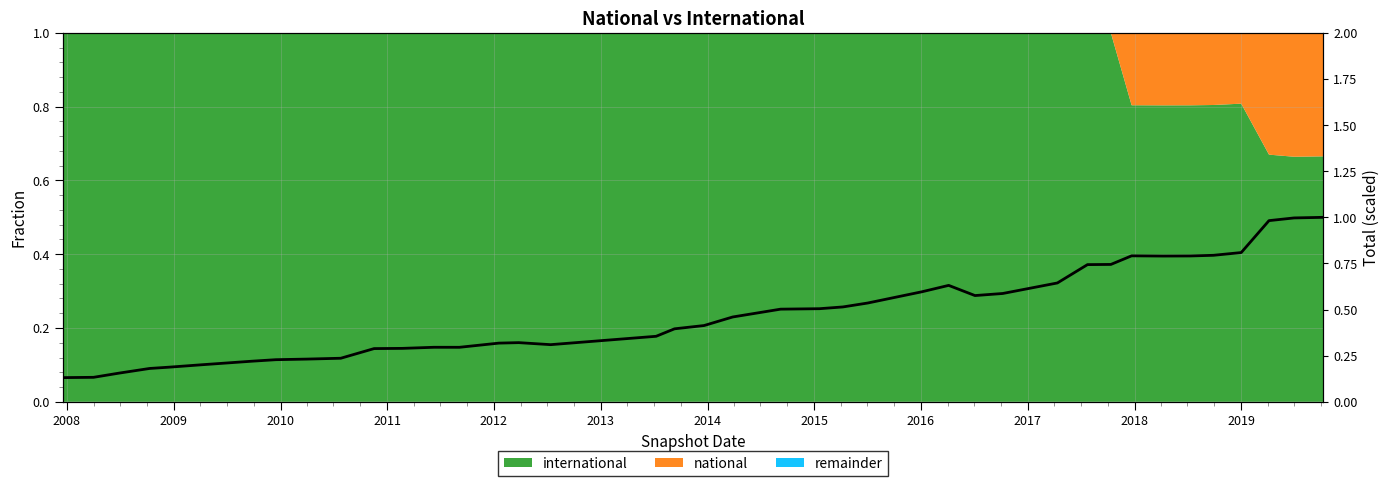

How many lines are shown in the chart?

1